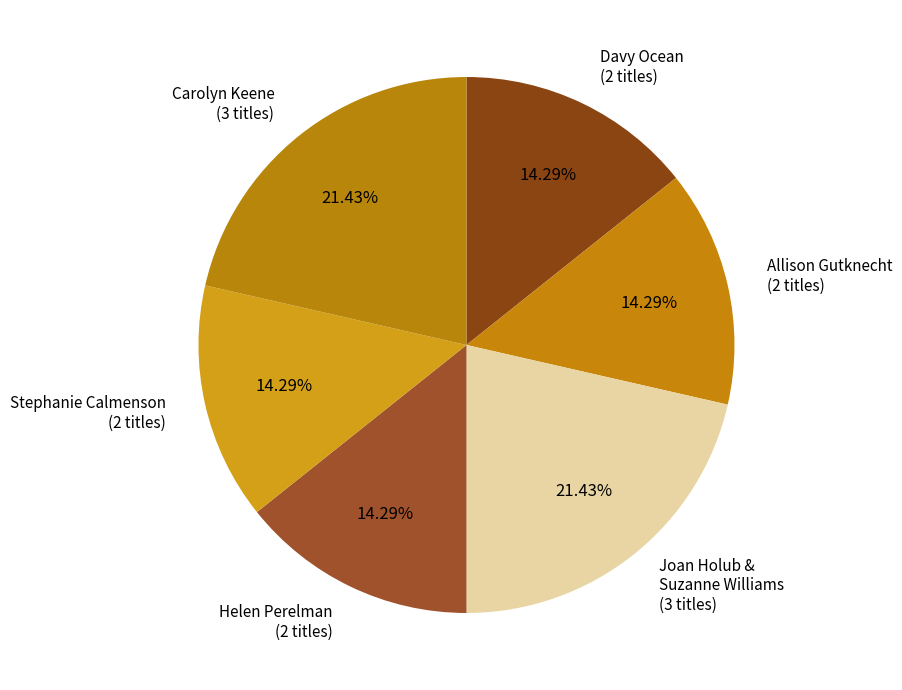

Count the number of slices in the pie.

6